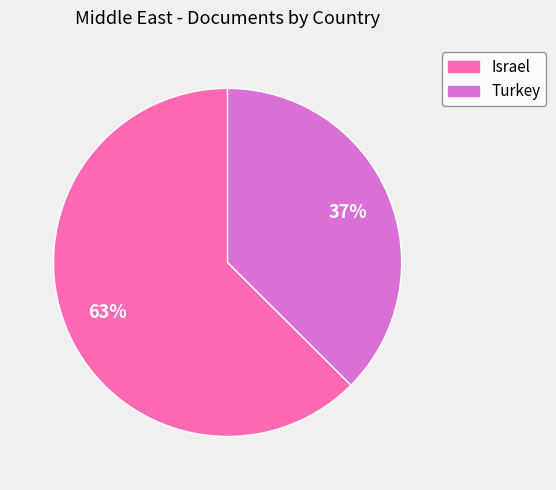

To the nearest percent, what is the combined percentage of Israel and Turkey?

100%